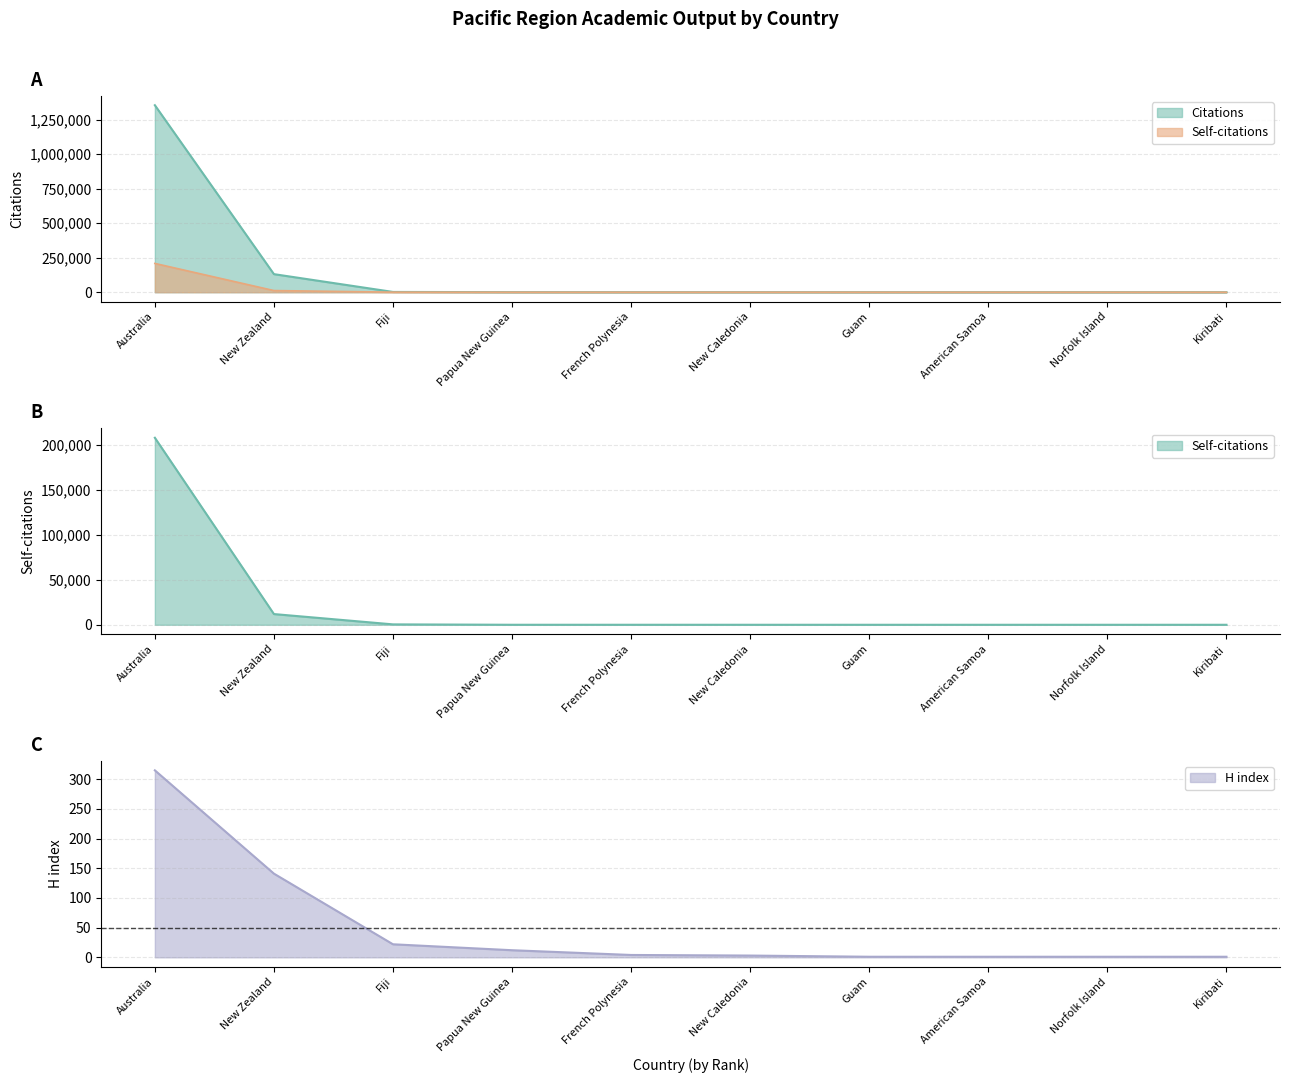

What is the spread (max minus min) of values at Australia?

1353682